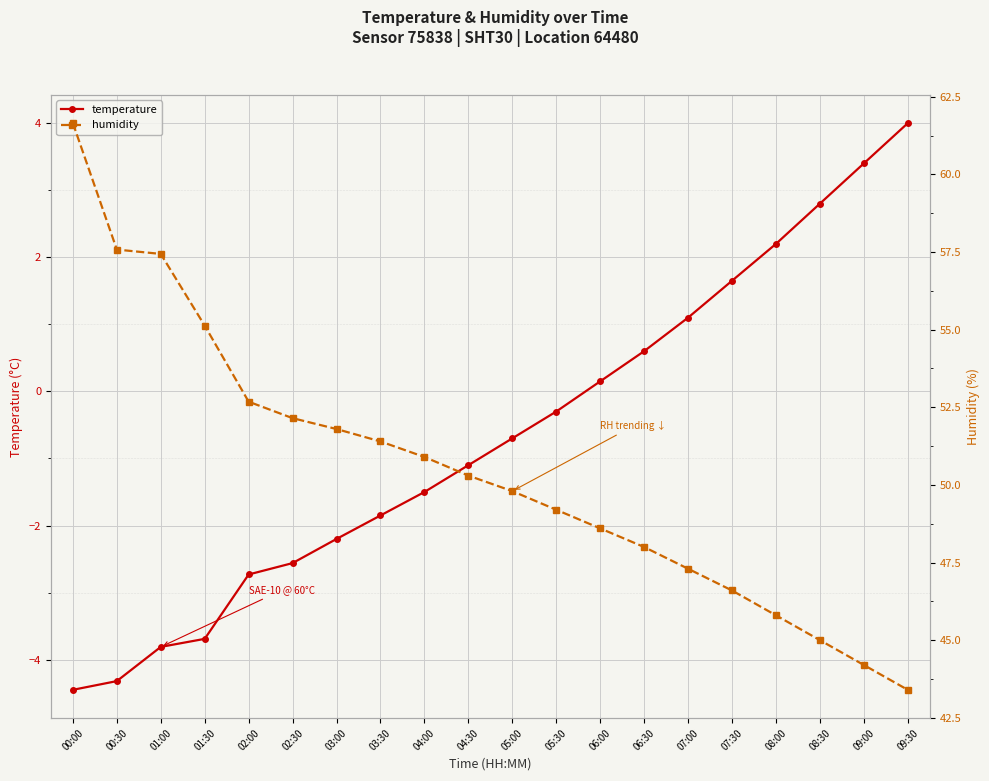

Where does the temperature series first go above 0?

06:00